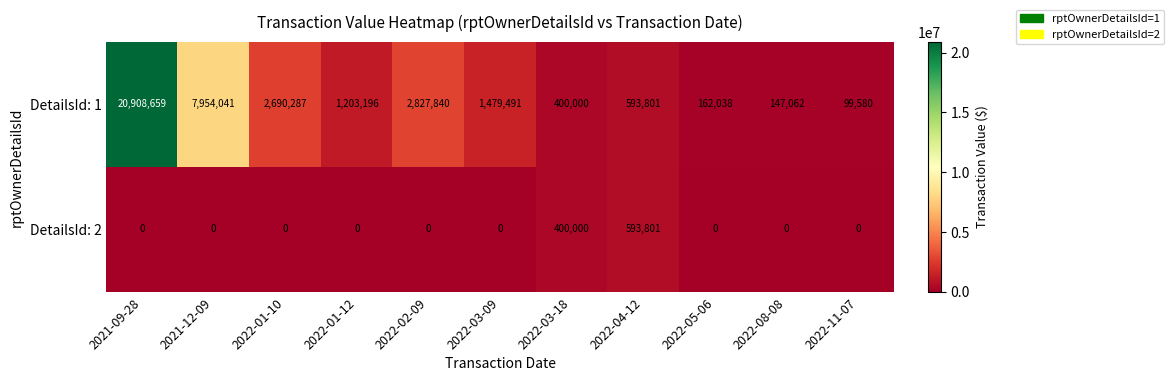

At which category does the chart reach its peak across all series?

2021-09-28